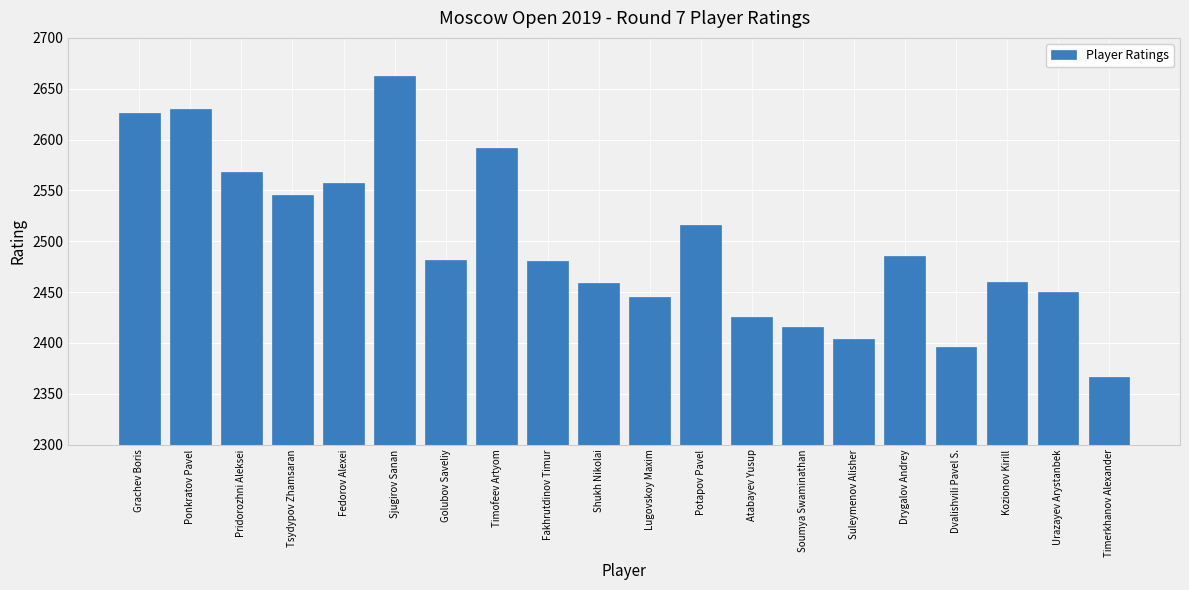

The value at Urazayev Arystanbek is 2450. True or false?

True